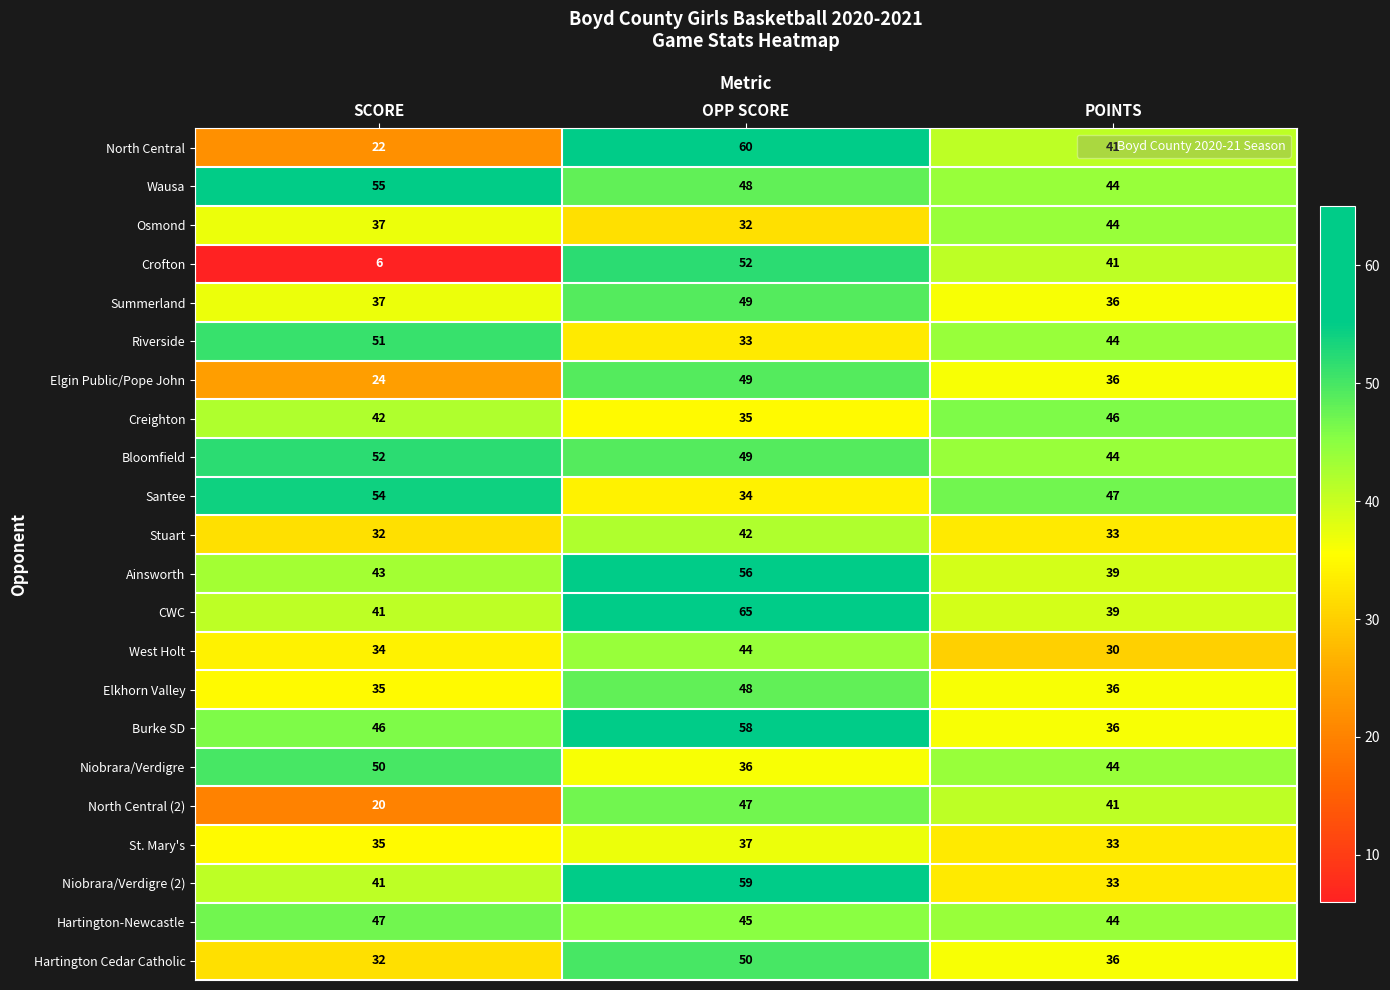

Which series changed the most between SCORE and POINTS?

Crofton